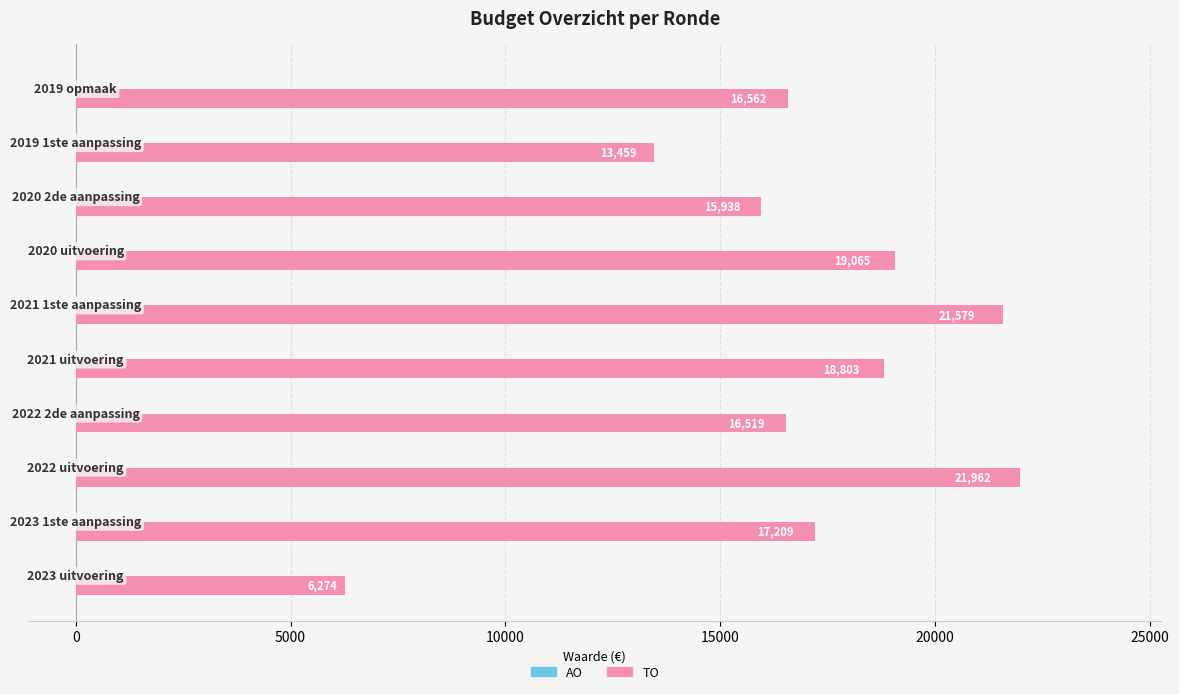

Are the bars horizontal?

Yes